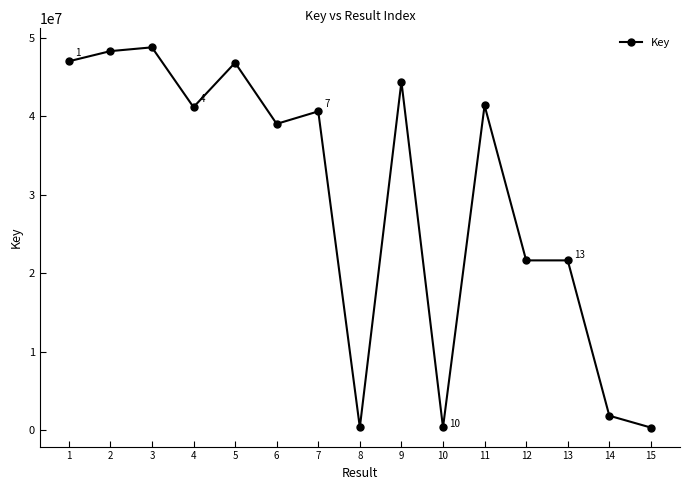

The value at 4 is 41127784. True or false?

True